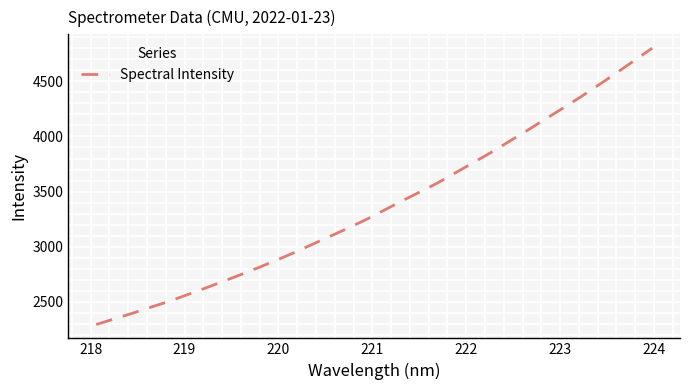

What is the difference between the maximum and minimum values?

2507.8